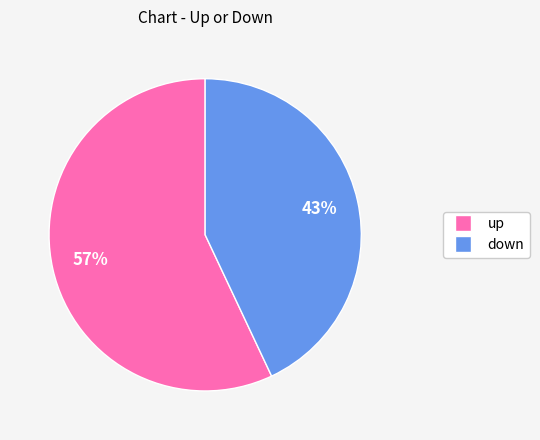

Which has a higher value, up or down?

up